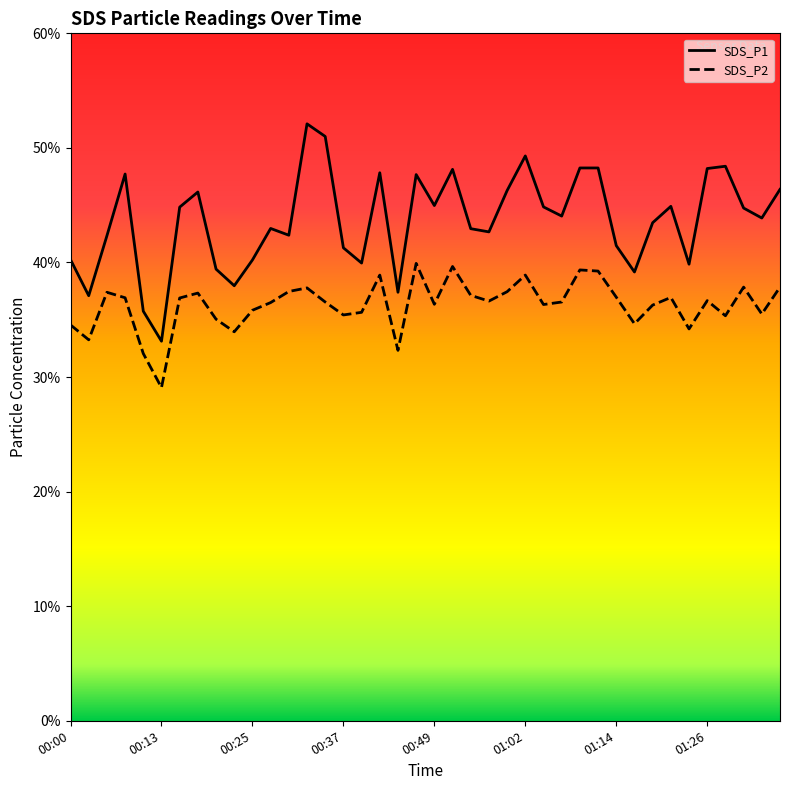

List the series in order of their peak value, highest first.

SDS_P1, SDS_P2